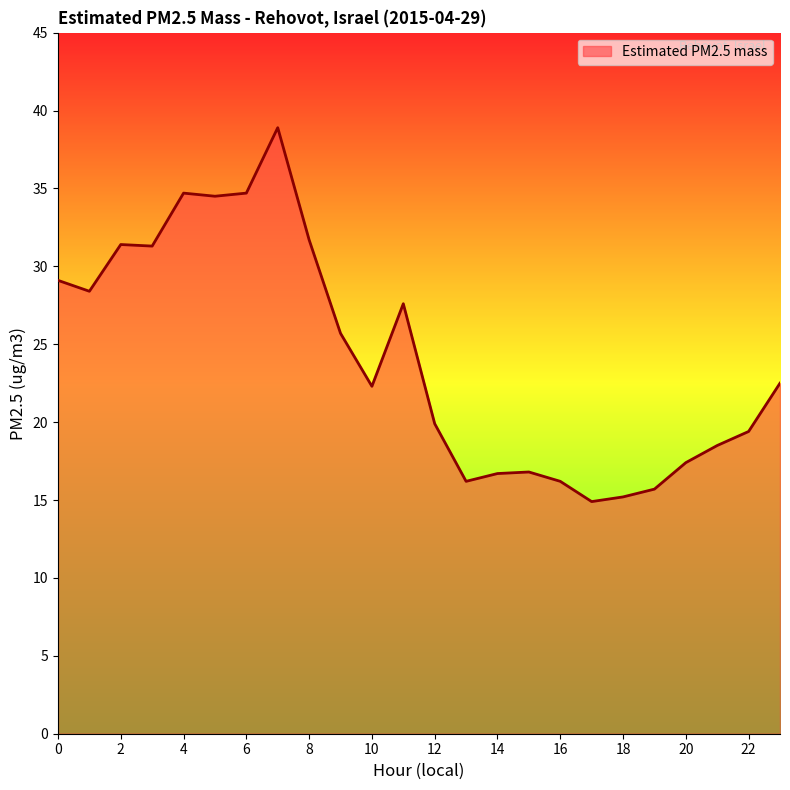

What is the difference between the maximum and minimum values?

24.0